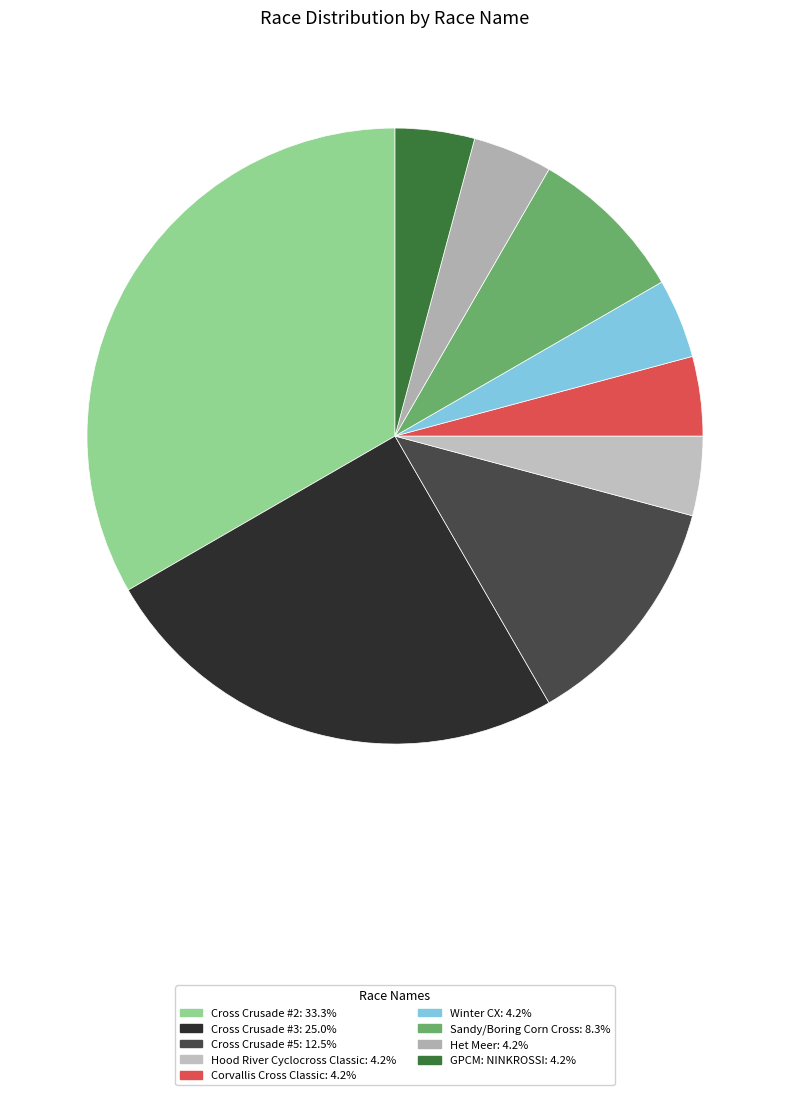

How many segments does this pie chart have?

9